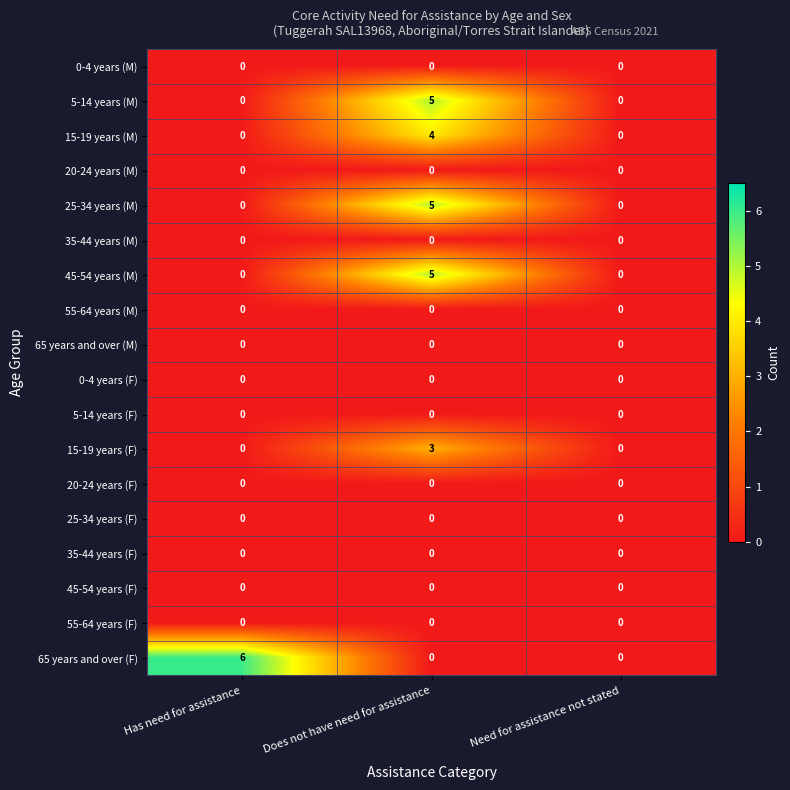

What is the total value across all series at Does not have need for assistance?

22